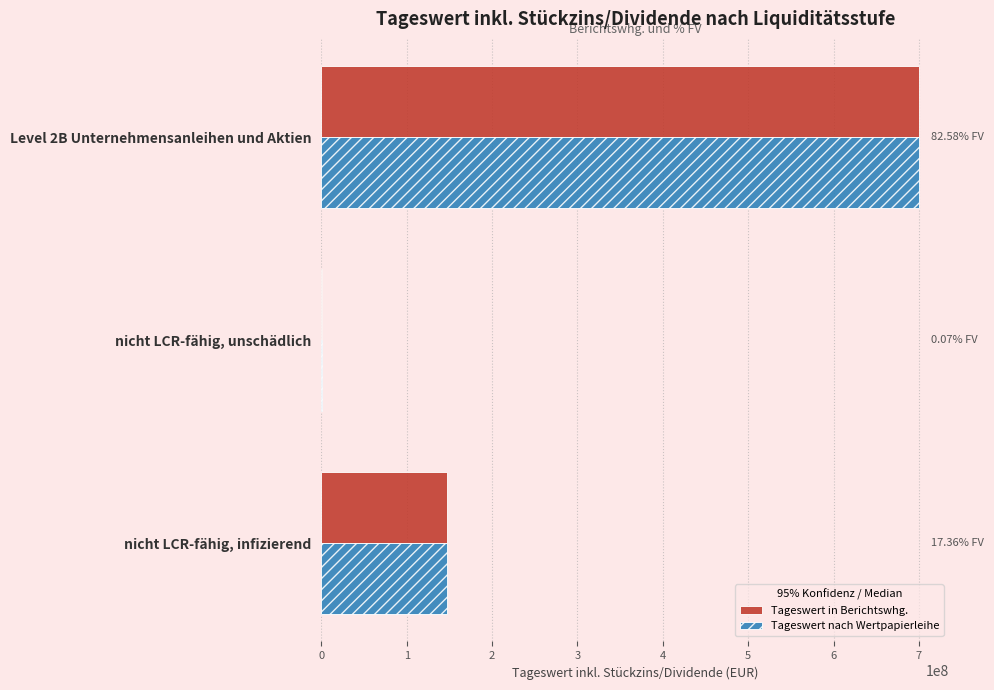

Where is Tageswert in Berichtswhg. nearest to the value 350499635?

nicht LCR-fähig, infizierend